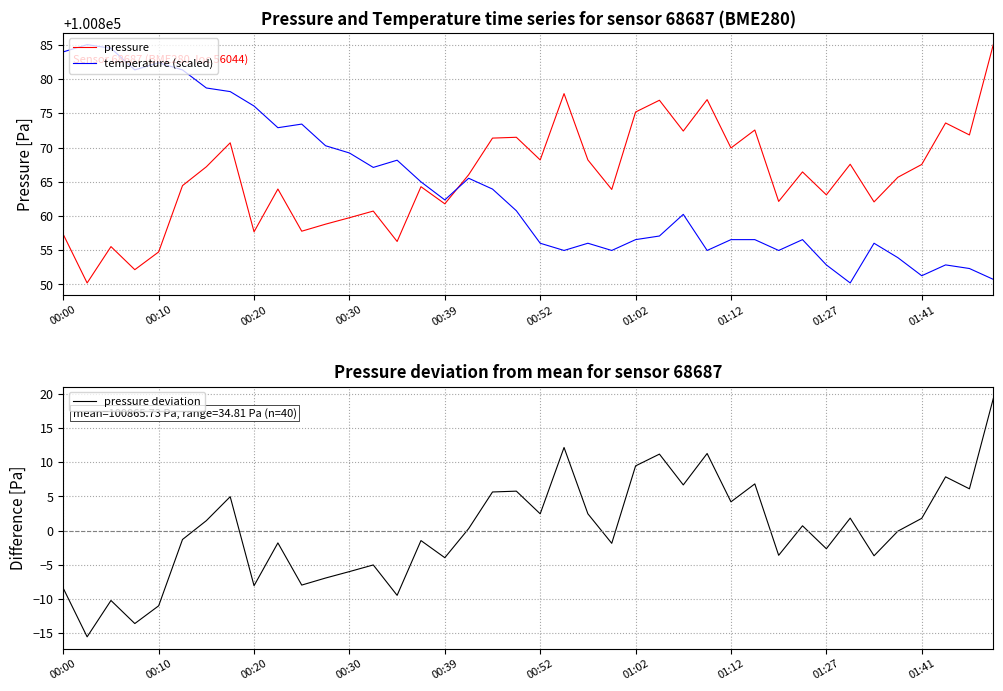

Rank the series at 11 from highest to lowest value.

temperature (scaled), pressure, pressure deviation